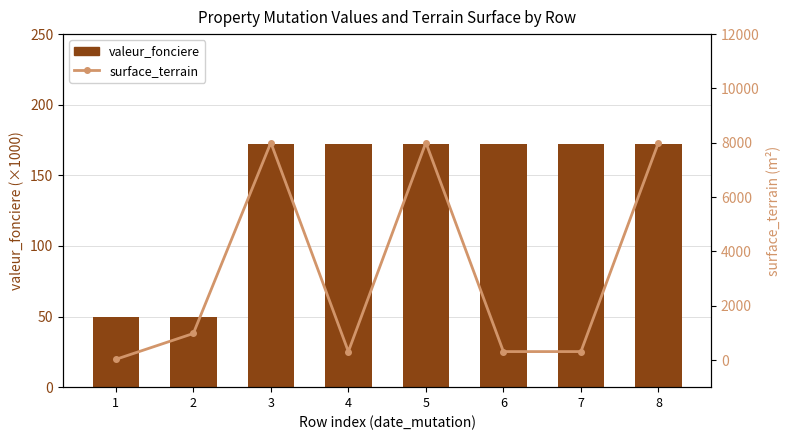

What are all the series names shown in the legend?

valeur_fonciere, surface_terrain